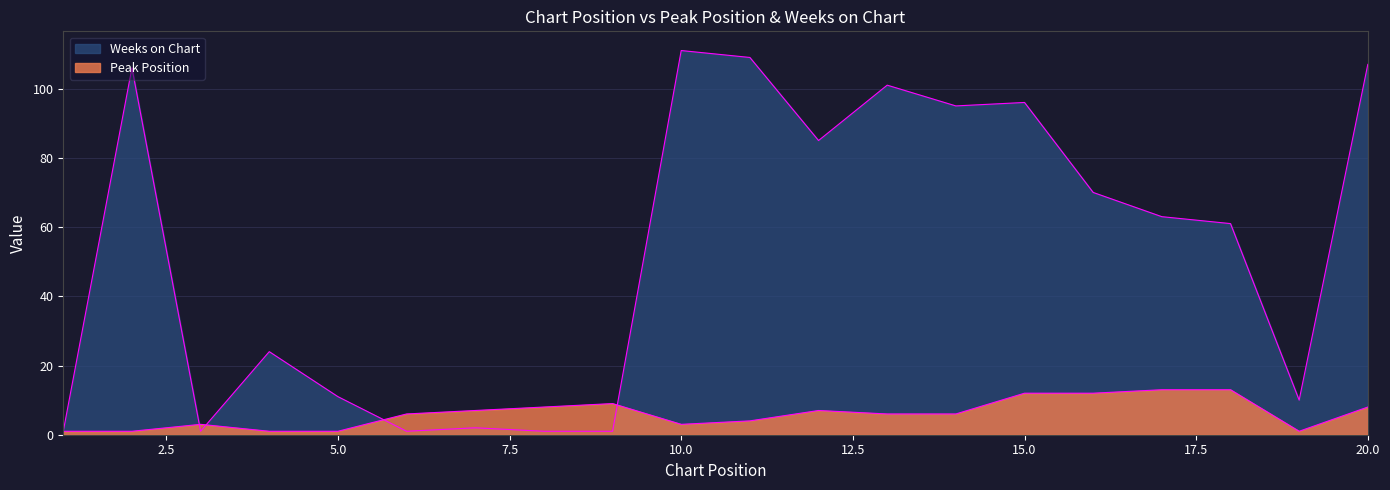

What is the sum of all Weeks on Chart values?

1056